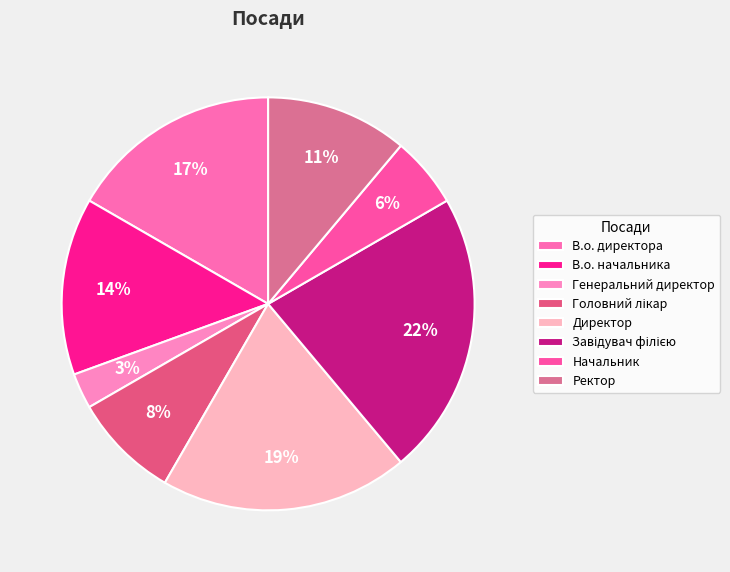

Between В.о. директора and Ректор, which is larger?

В.о. директора